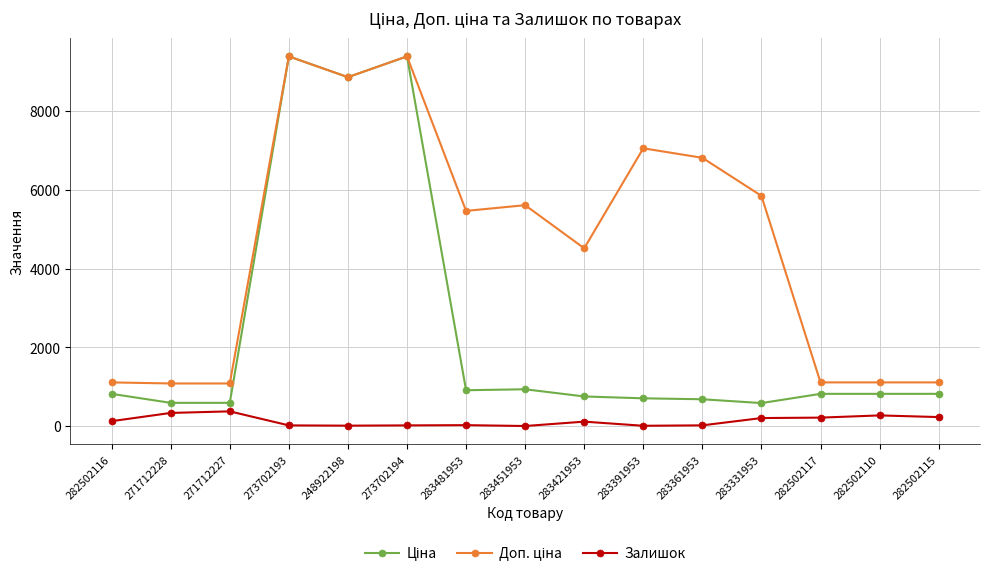

What is the total value across all series at 273702194?

18785.9